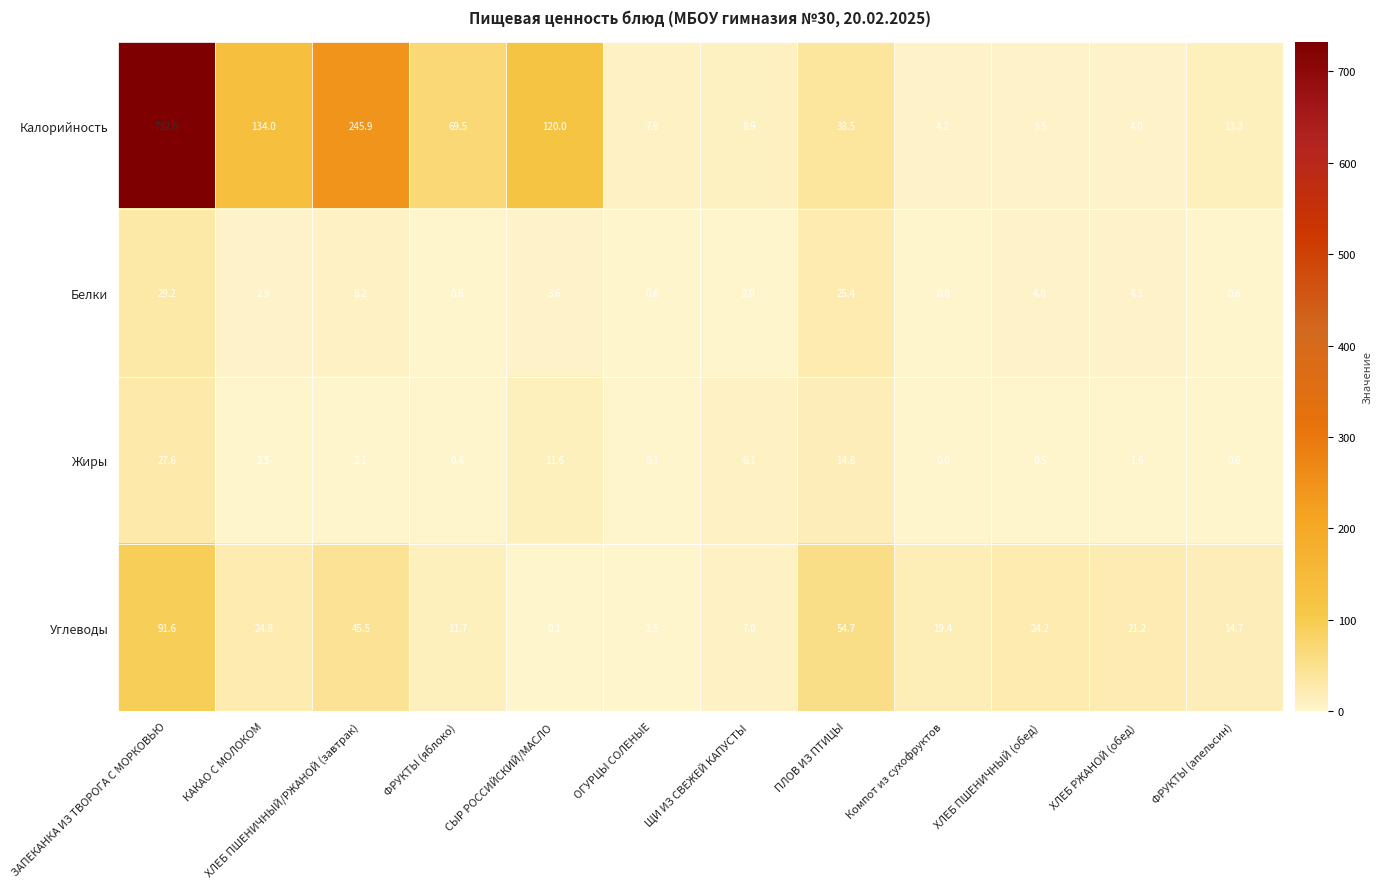

True or false: Белки has a value of 6.2 at СЫР РОССИЙСКИЙ/МАСЛО.

False